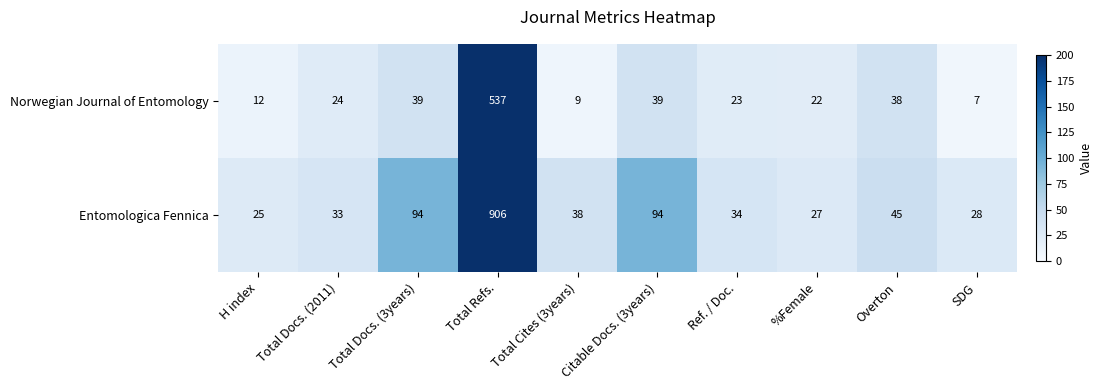

At which category is the sum across all series the highest?

Total Refs.